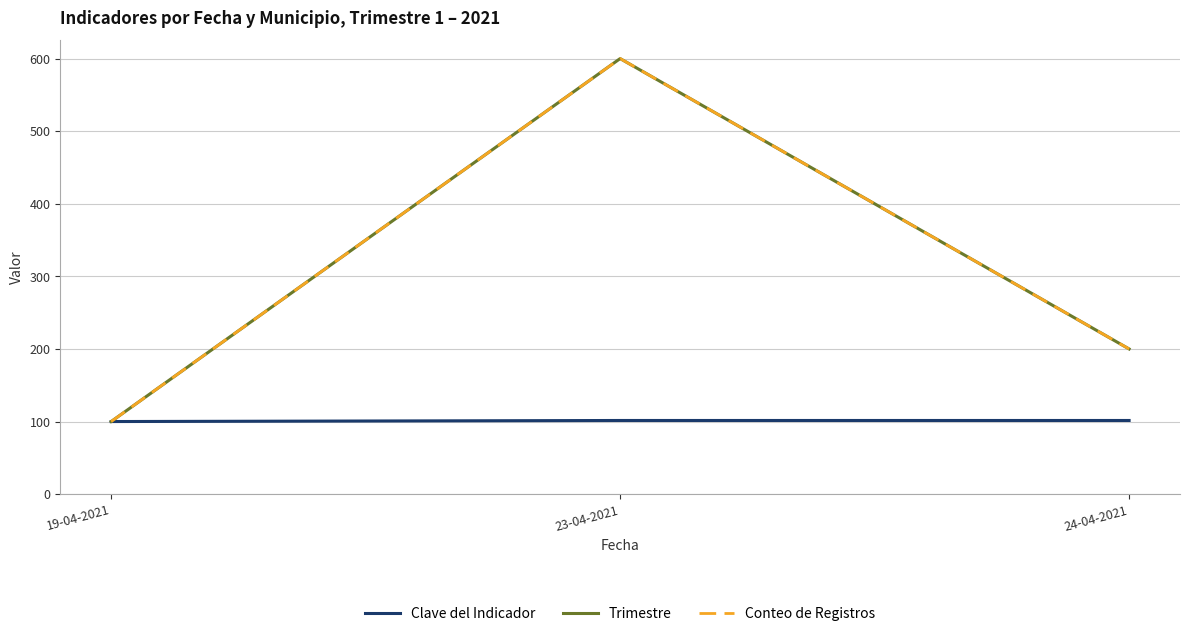

Where does the Clave del Indicador series first go above 101?

23-04-2021